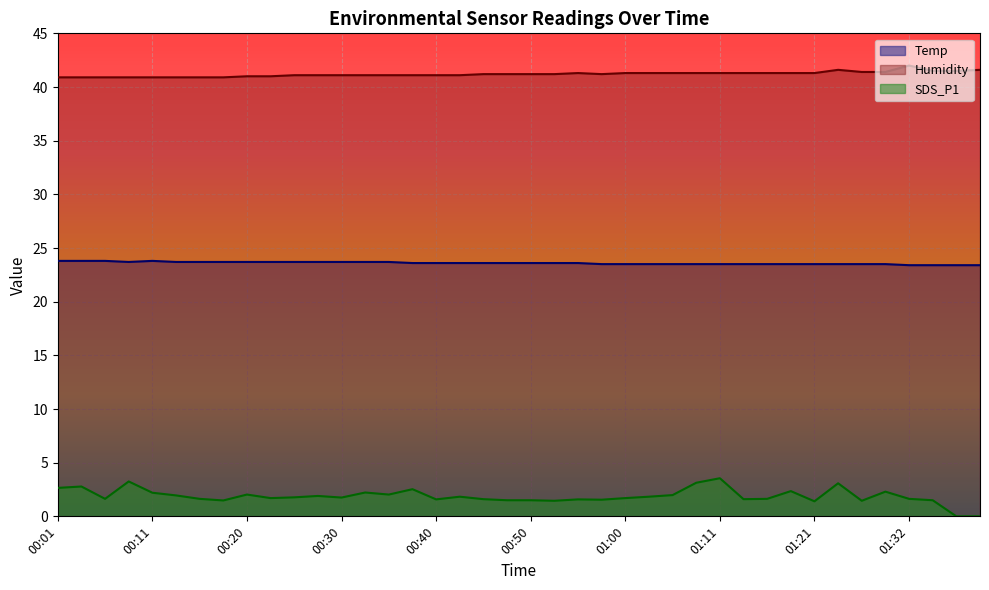

What is the label of the 3rd point from the left?

00:06